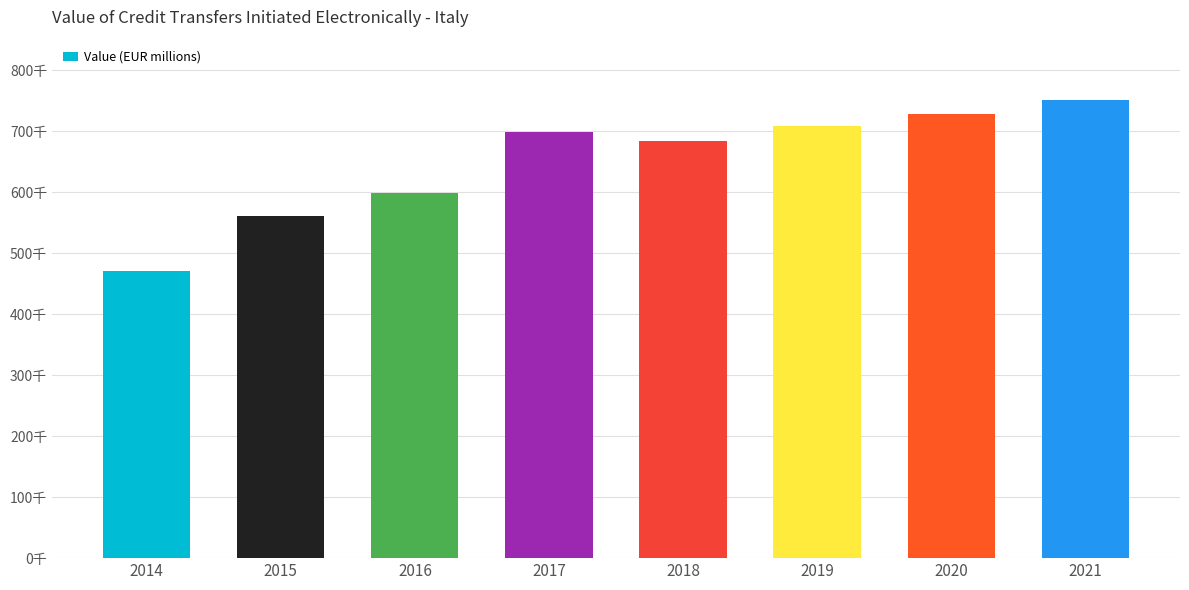

Are the bars horizontal?

No